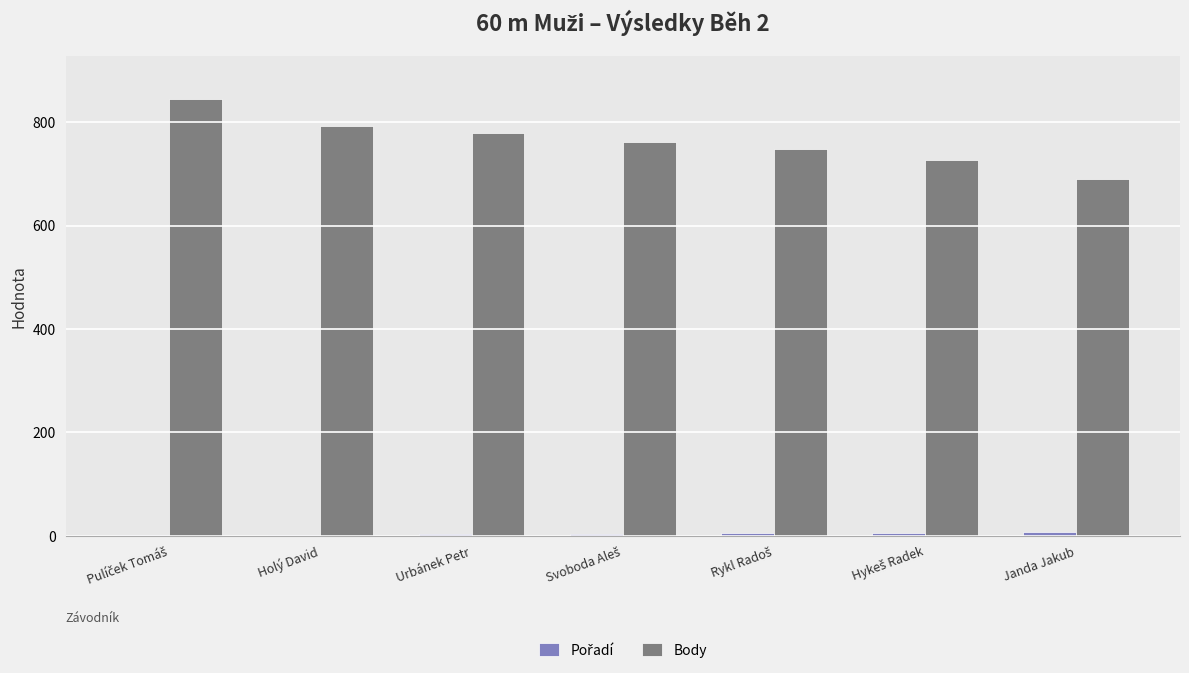

What is the total value across all series at Urbánek Petr?

782